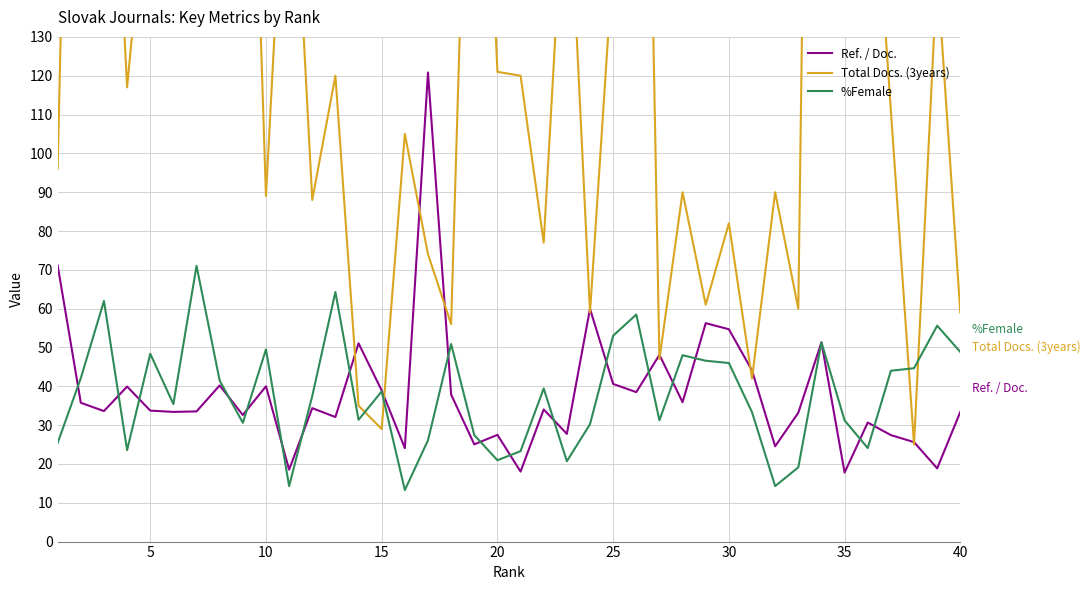

What is the maximum value for Ref. / Doc.?

120.8